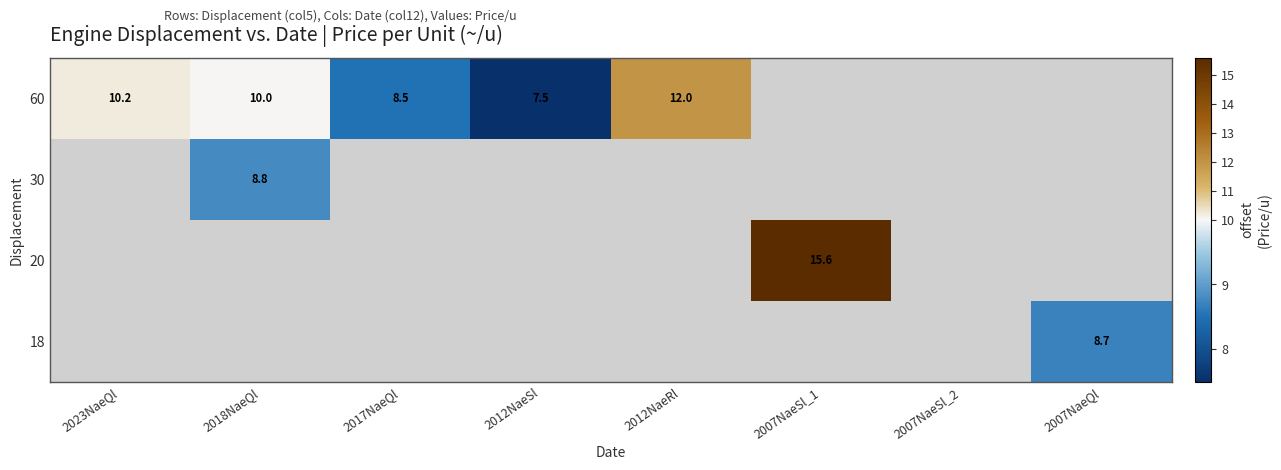

Count the number of categories in the chart.

8